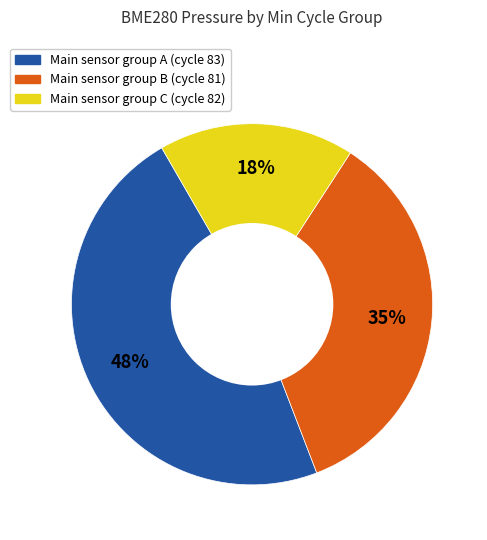

Does any single category account for the majority?

No